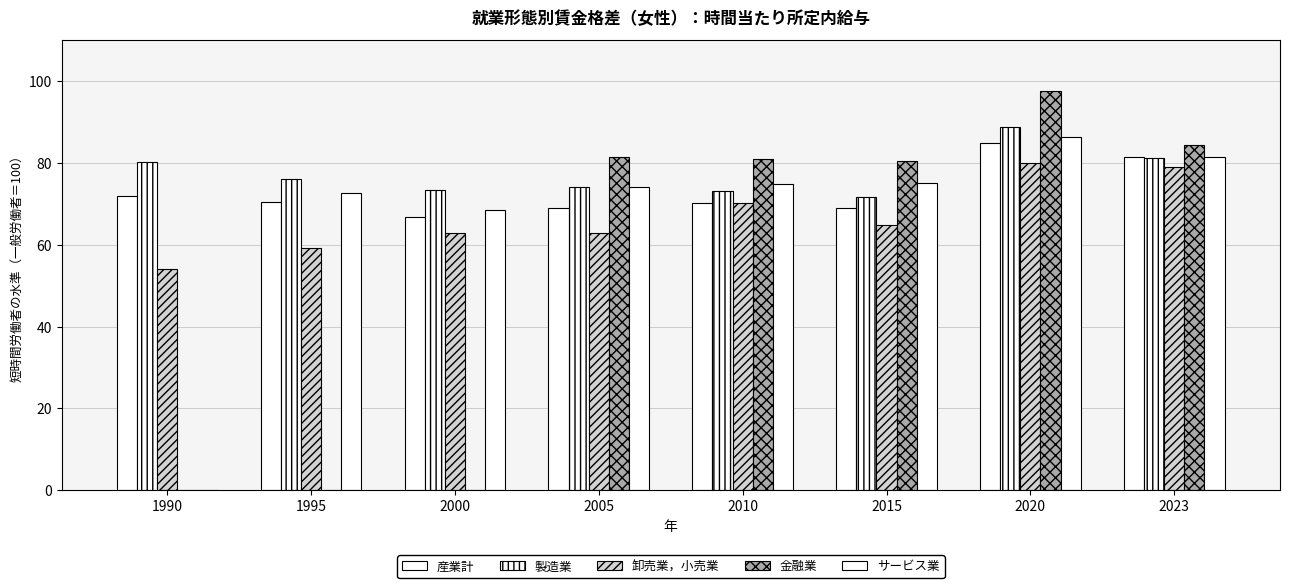

How many groups of bars are there?

8